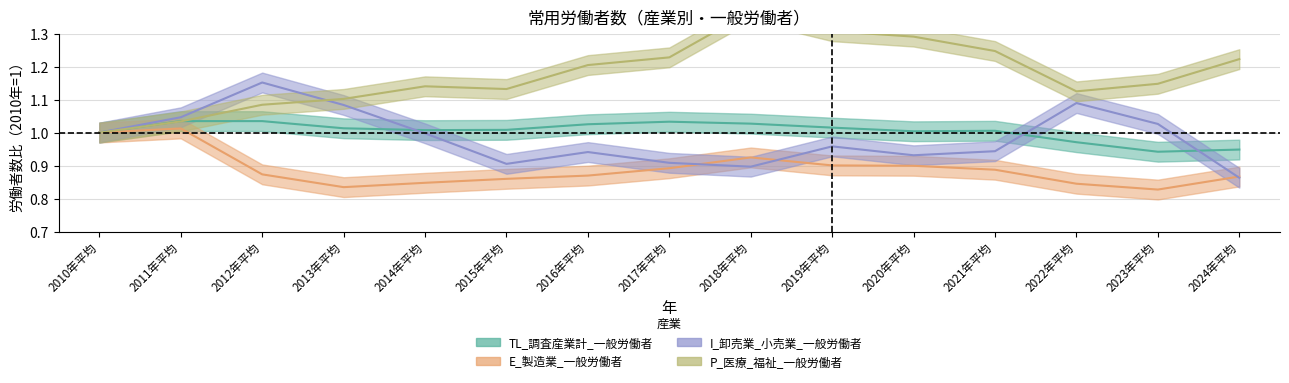

What are all the series names shown in the legend?

TL_調査産業計_一般労働者, E_製造業_一般労働者, I_卸売業_小売業_一般労働者, P_医療_福祉_一般労働者